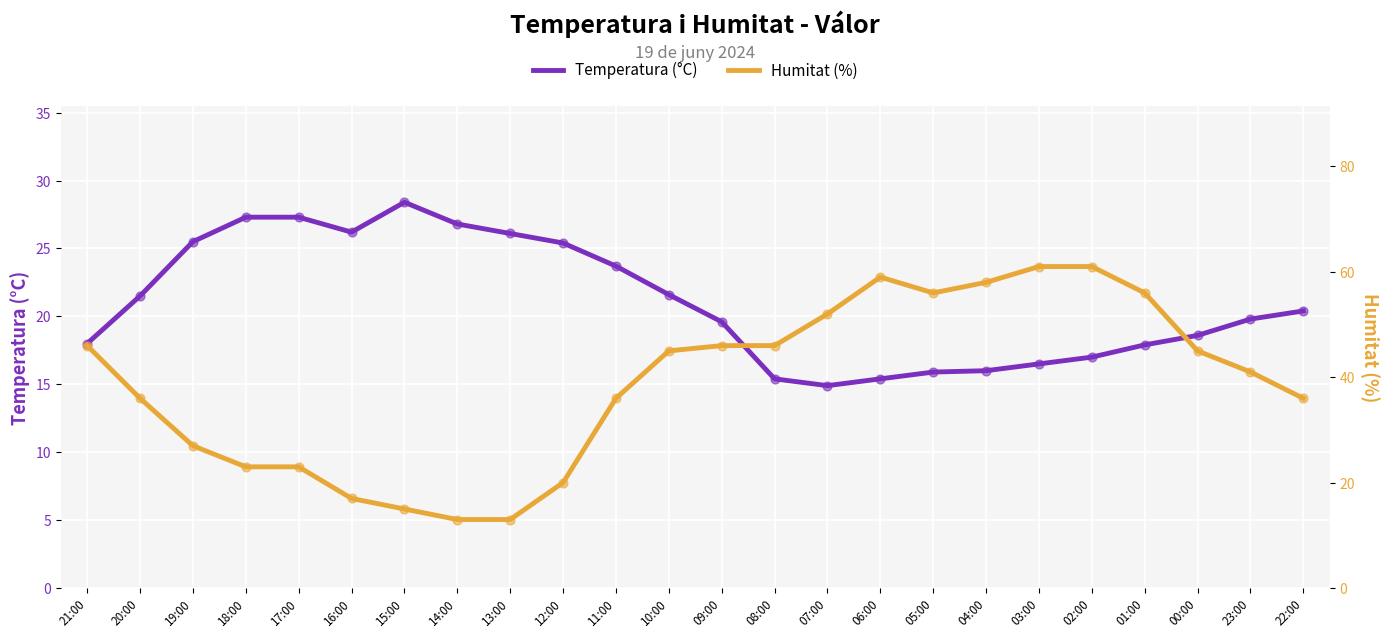

At which category is the sum across all series the highest?

02:00